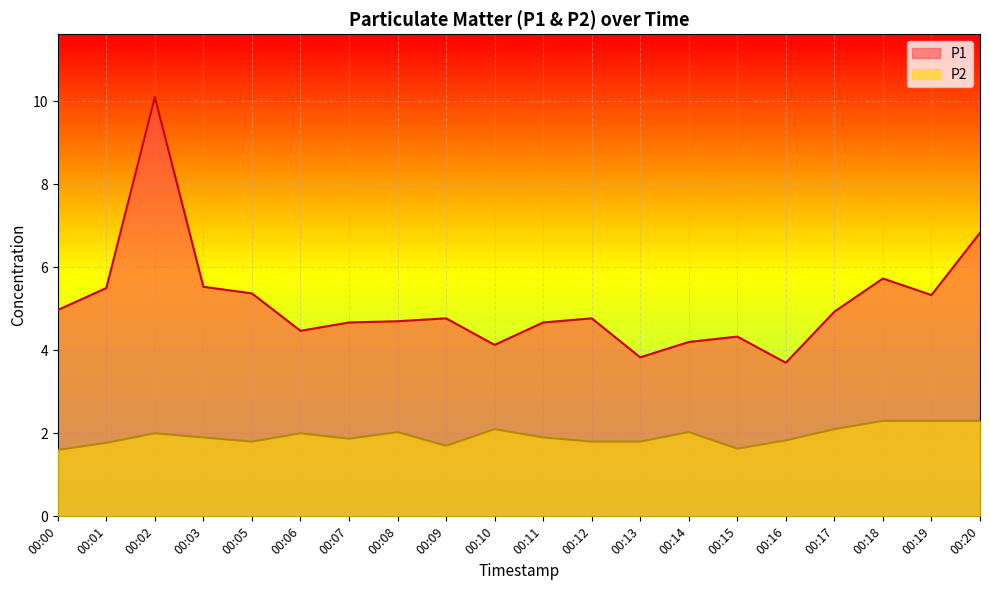

Rank the series at 00:05 from lowest to highest value.

P2, P1